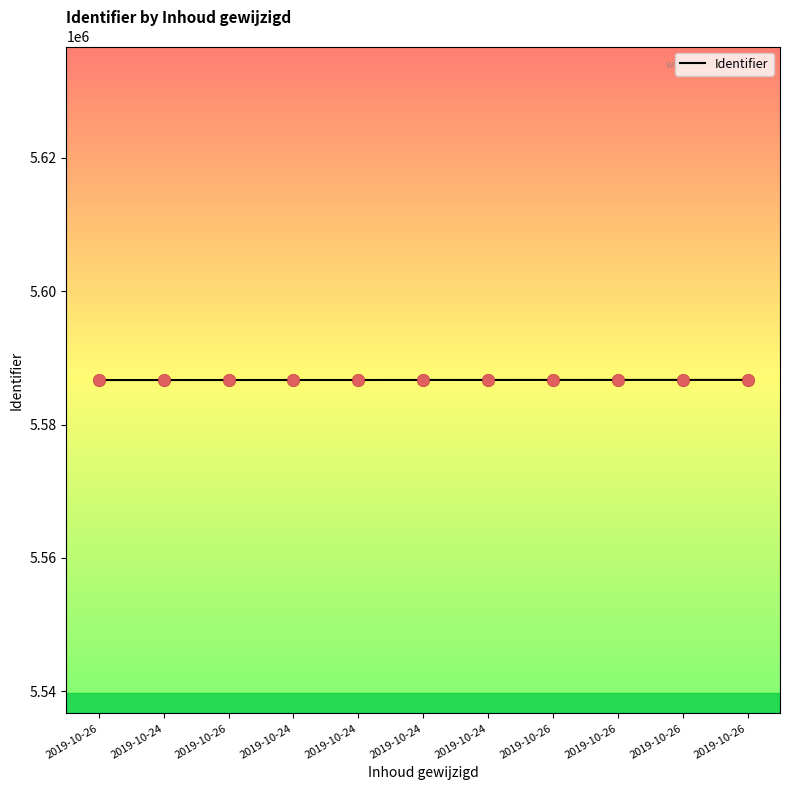

How many lines are shown in the chart?

1